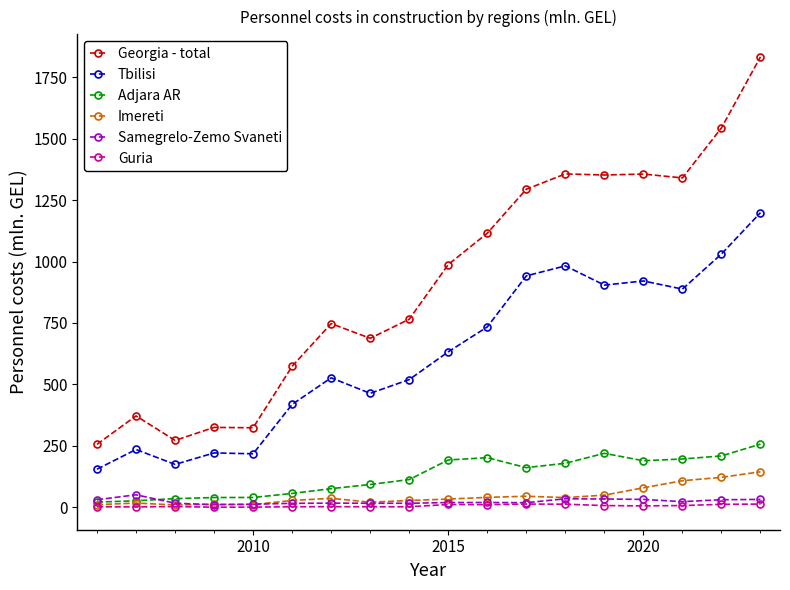

Which series has the widest spread of values?

Georgia - total